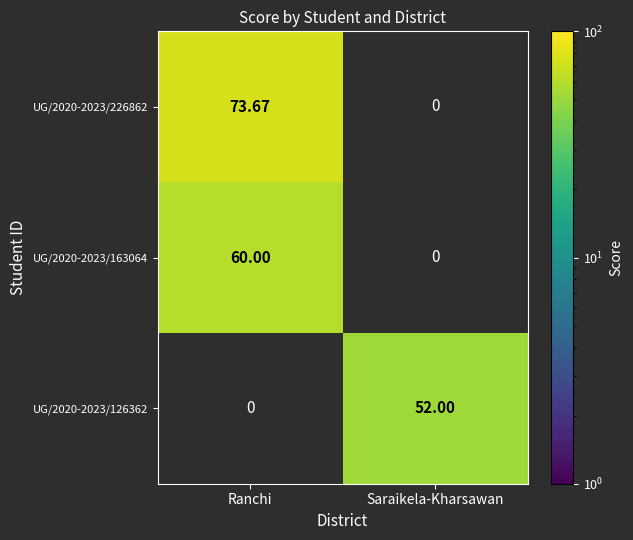

At which label does UG/2020-2023/126362 reach its minimum?

Ranchi